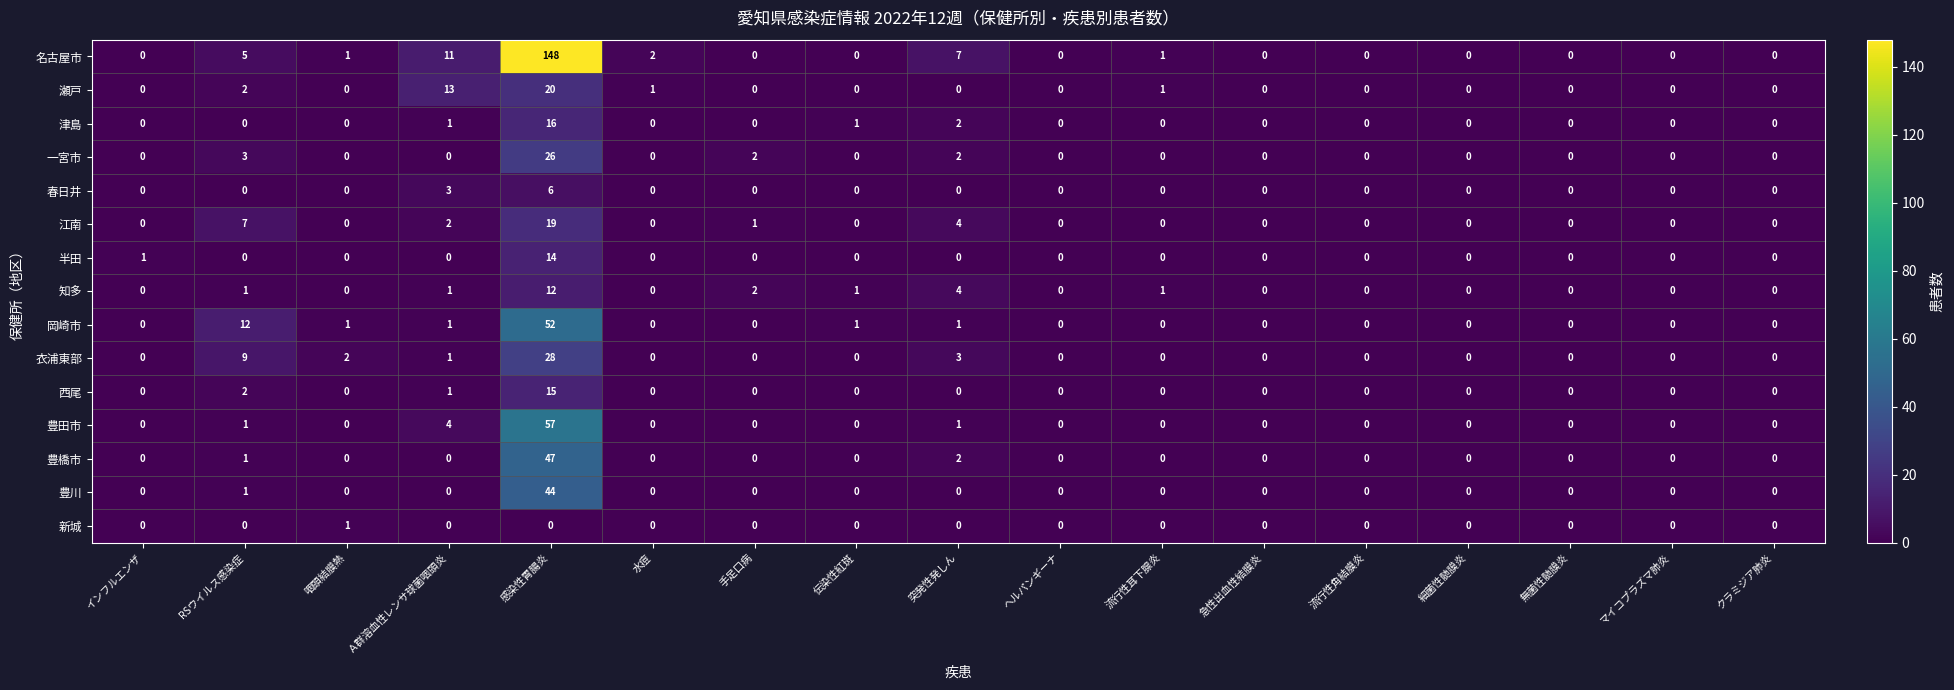

Which series has the largest range (max minus min)?

名古屋市